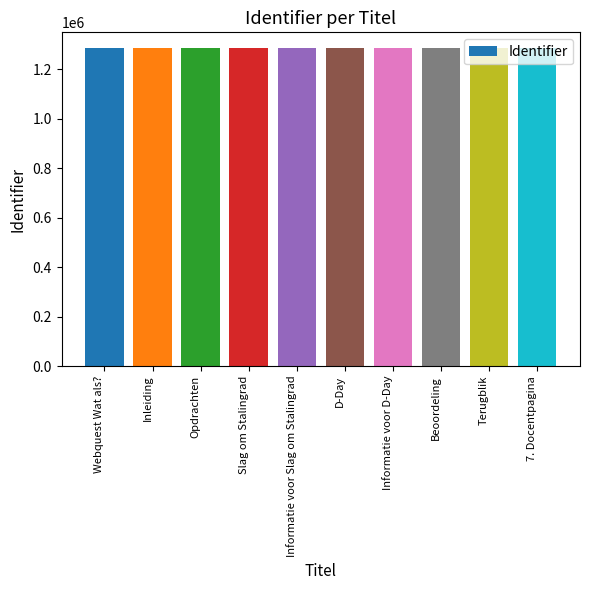

What is the value of the 7th bar from the left?

1284914